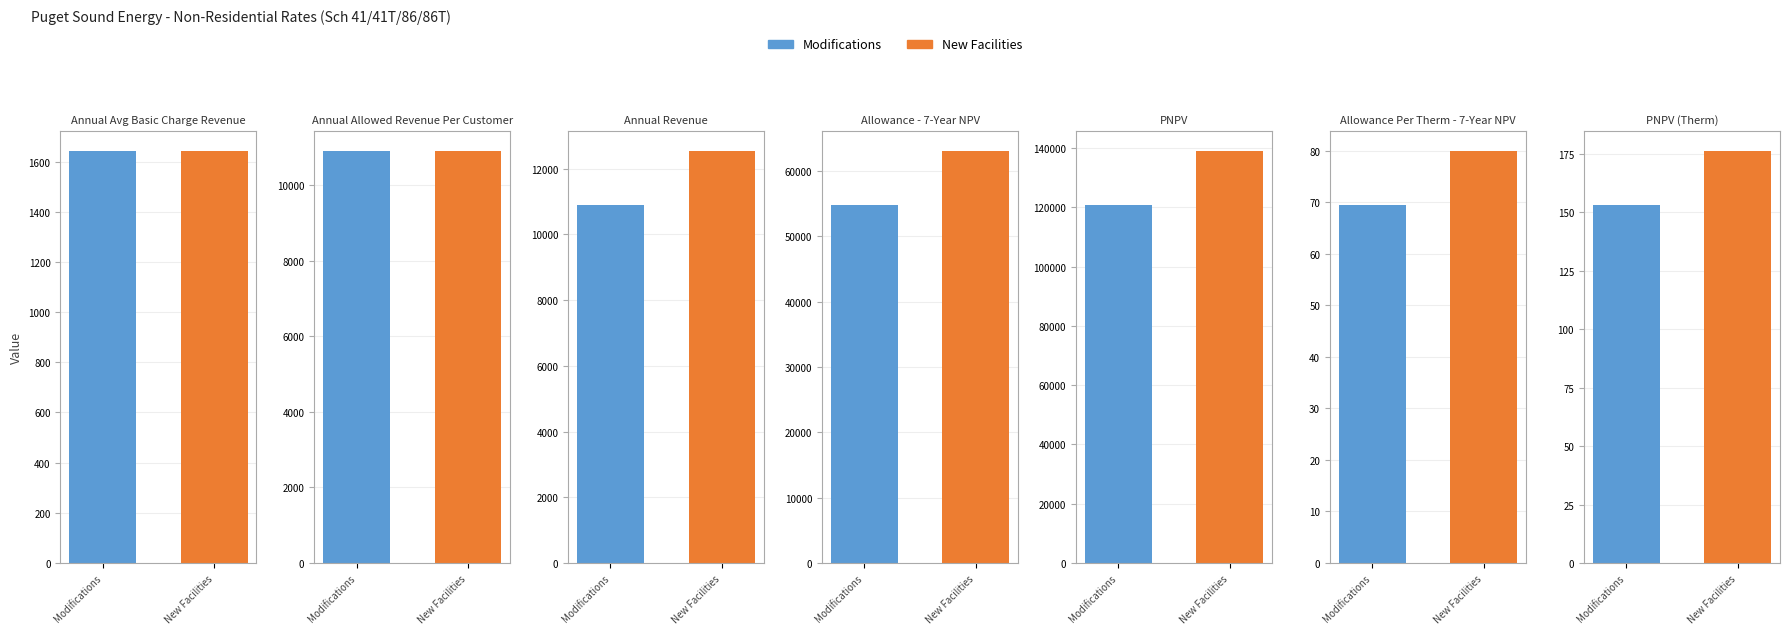

How many groups of bars are there?

7